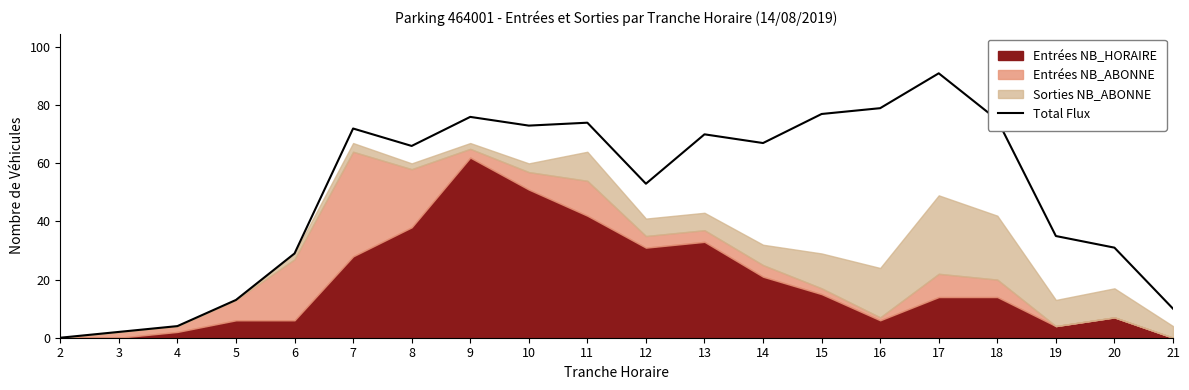

What is the maximum value for Total Flux?

91